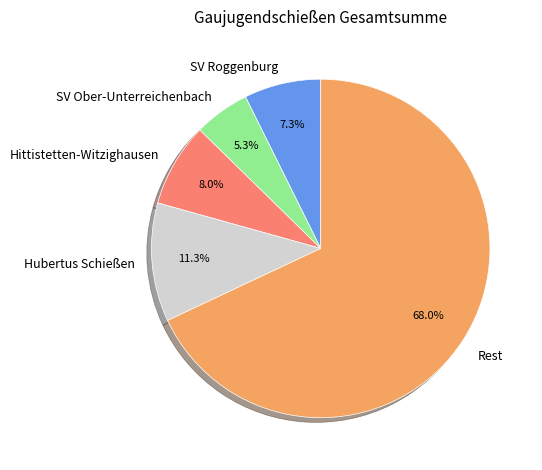

Rank the categories by value from lowest to highest.

SV Ober-Unterreichenbach, SV Roggenburg, Hittistetten-Witzighausen, Hubertus Schießen, Rest